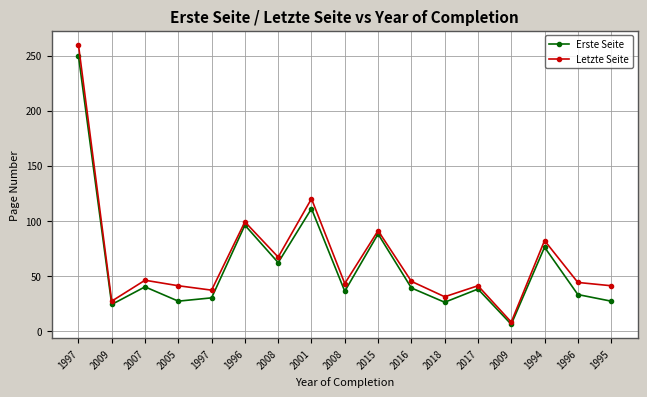

At which label is Letzte Seite closest to 134?

2001